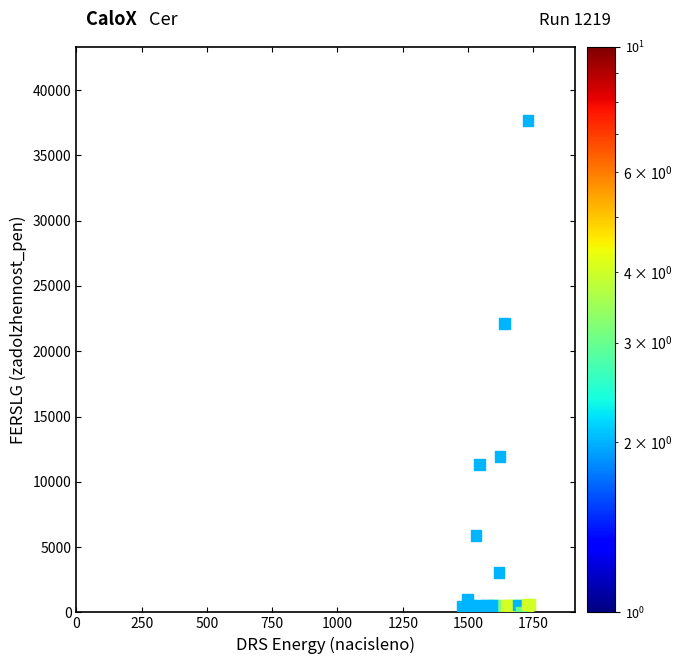

What Y value in the scatter plot is closest to 18832?

22097.0